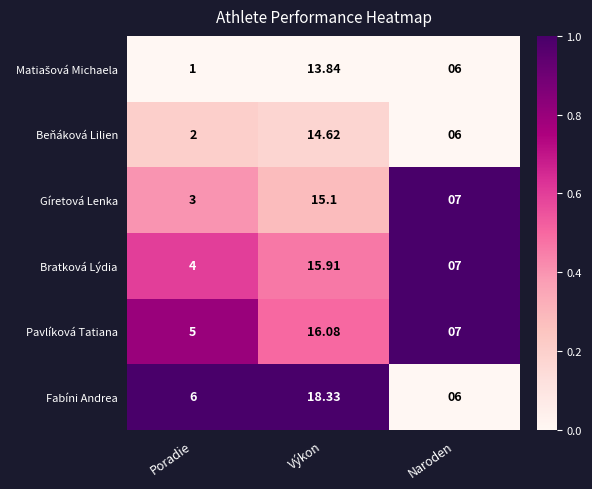

At which label is Beňáková Lilien closest to 8?

Naroden